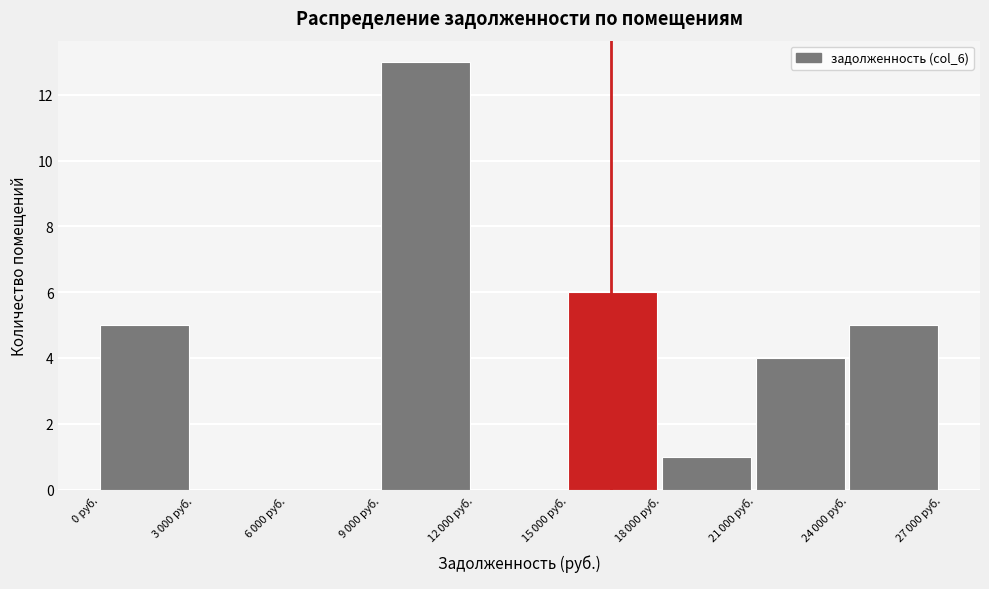

What is the maximum value shown in the chart?

13